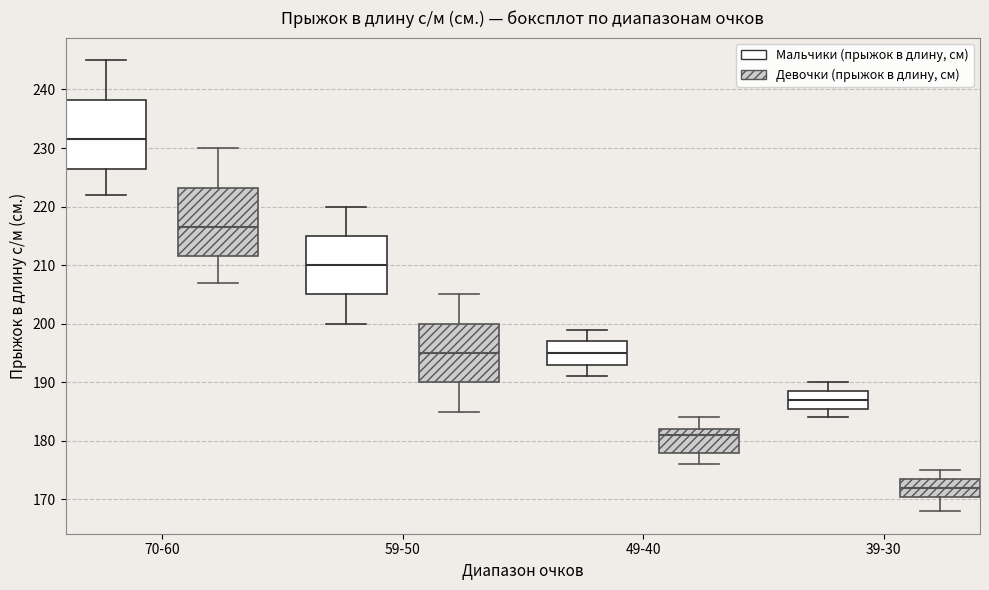

Which box's median line is the highest?

70-60 (Мальчики (прыжок в длину, см))